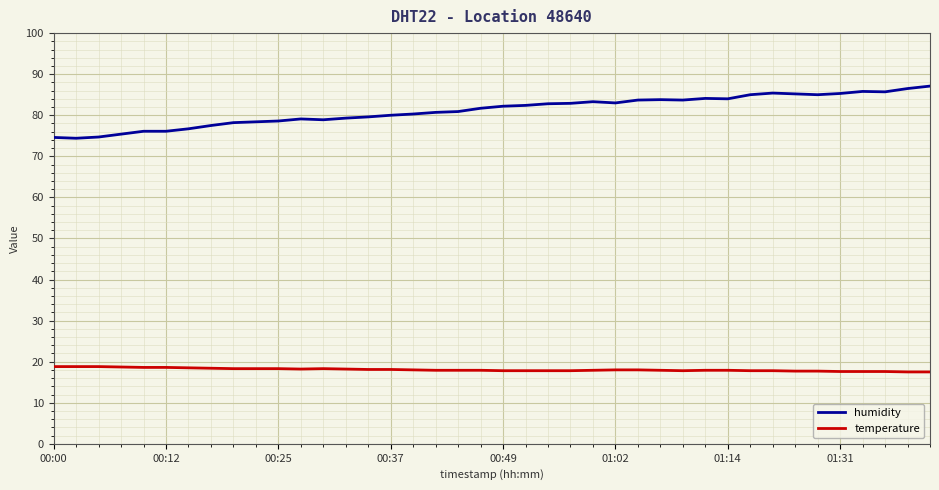

Which series has the largest total across all categories?

humidity